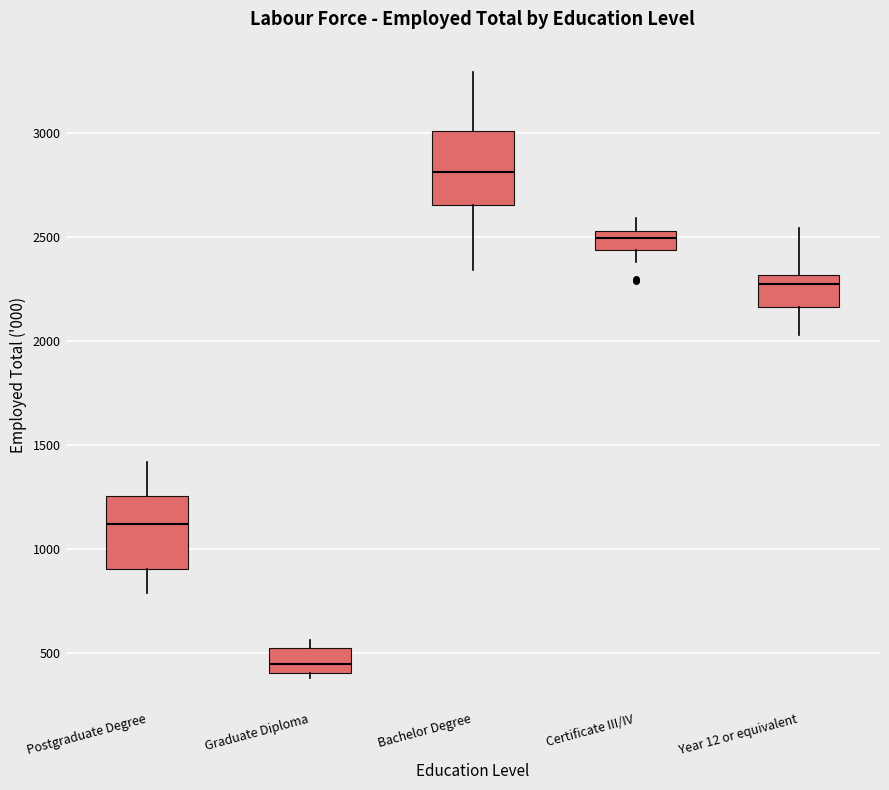

Where is the lower edge of the box for Year 12 or equivalent on the y-axis? The values are not printed on the chart, so give them approximately, as read against the axis.

2150